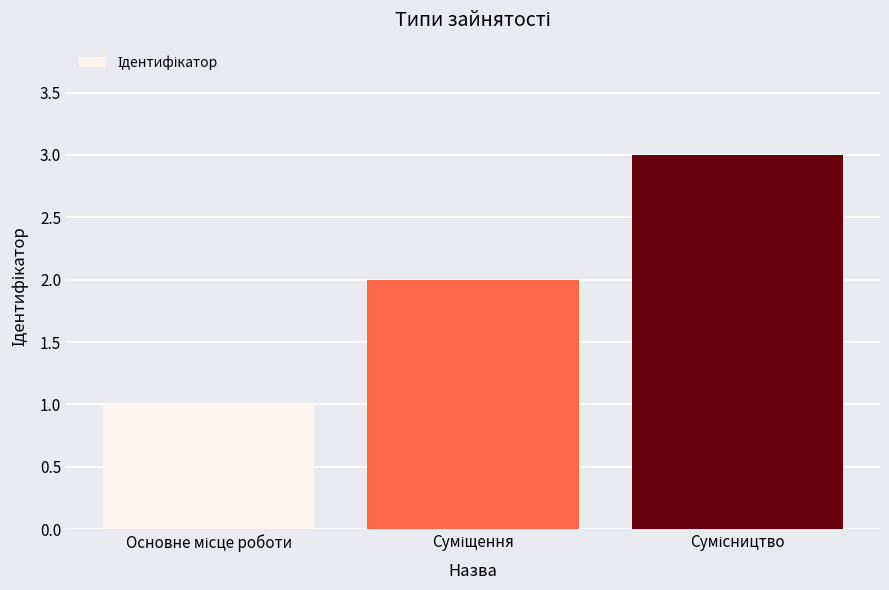

What is the sum of all values?

6